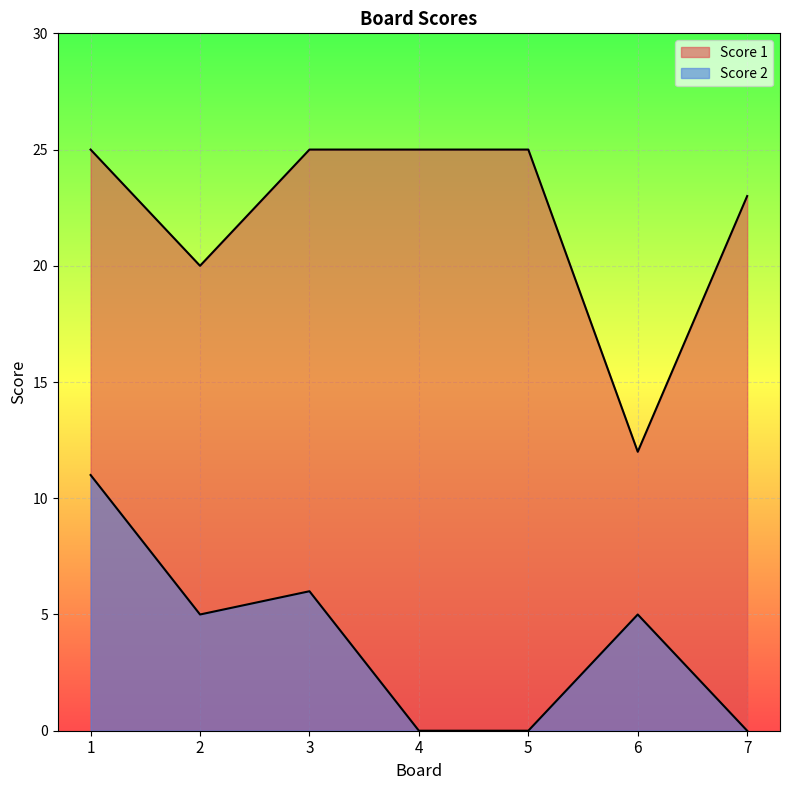

What is the spread (max minus min) of values at 1?

14